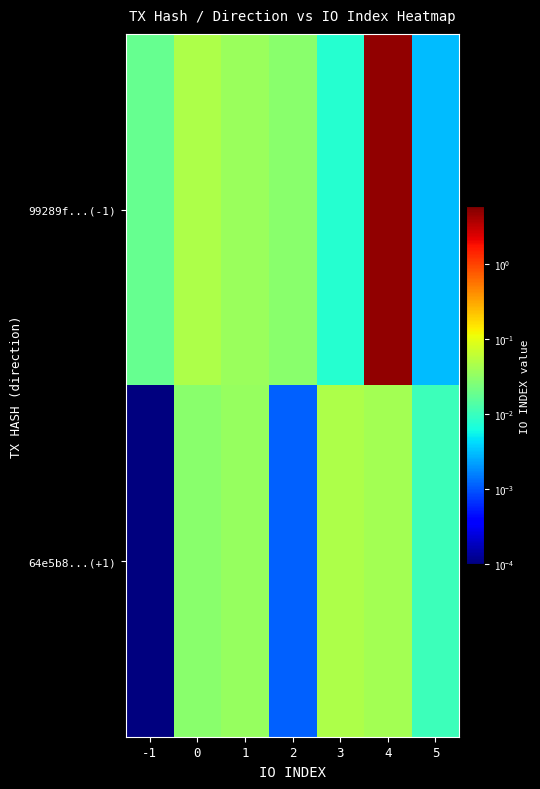

Which series changed the most between 1 and 4?

99289f...(-1)